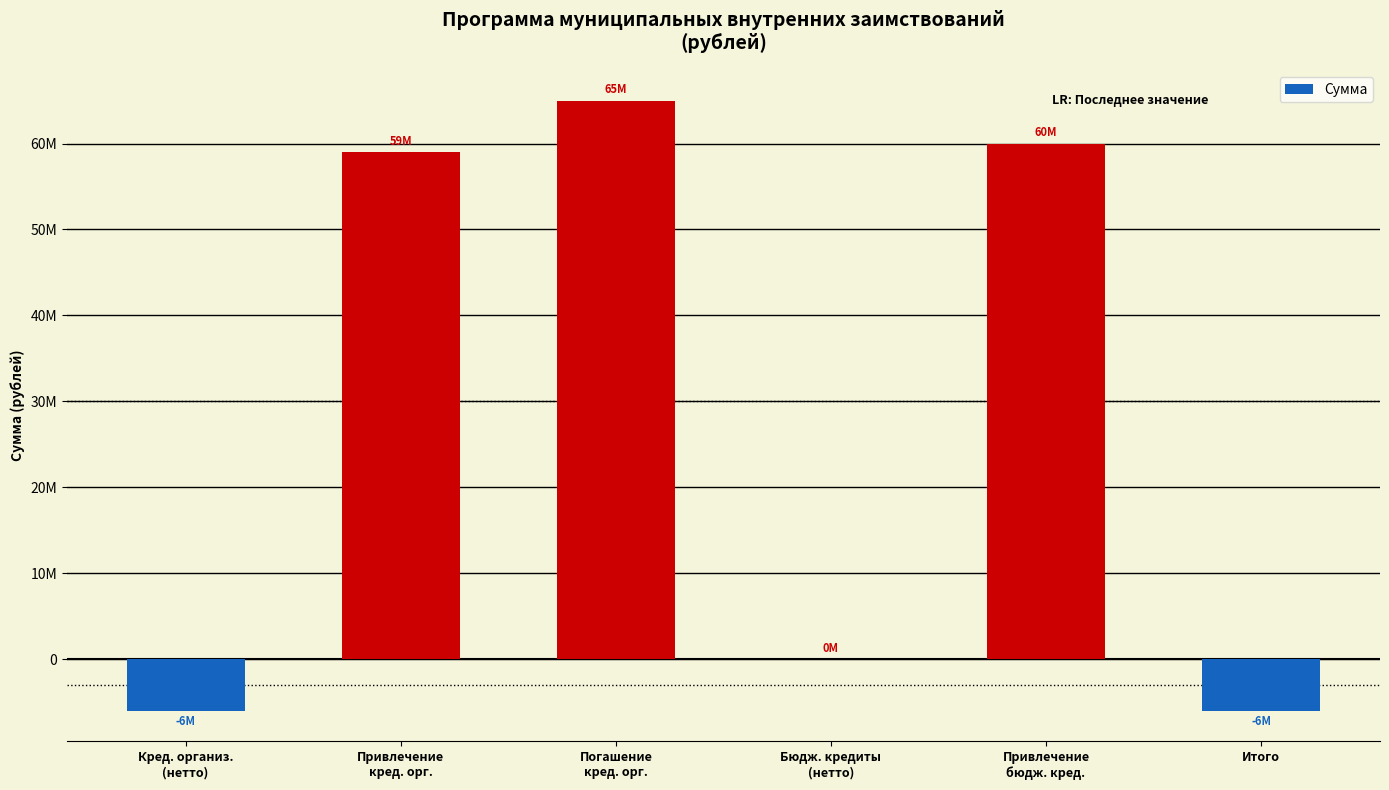

How many values are below 59000000?

3